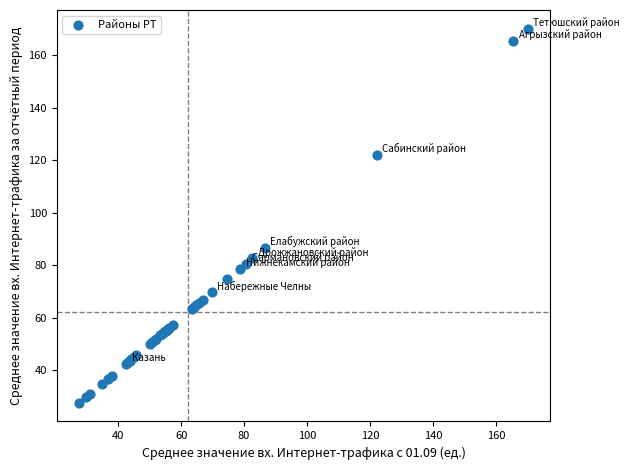

What Y value in the scatter plot is closest to 98?

86.5